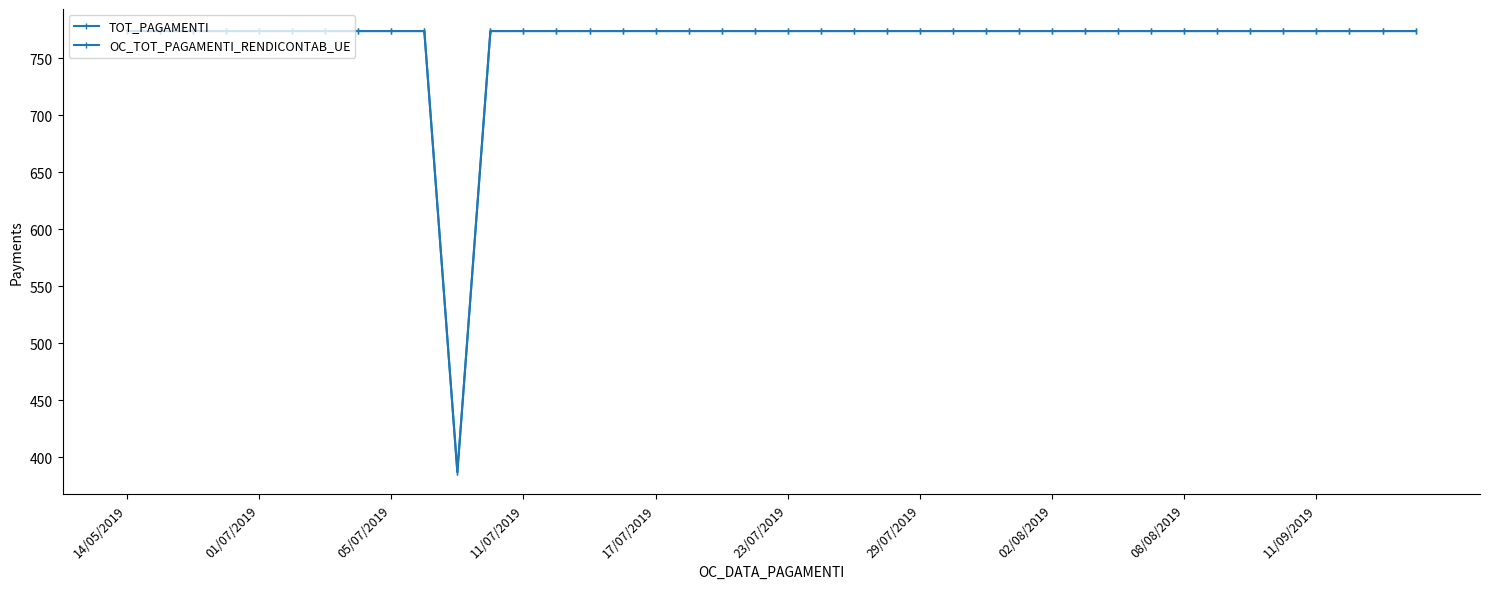

List the series in order of their peak value, highest first.

TOT_PAGAMENTI, OC_TOT_PAGAMENTI_RENDICONTAB_UE